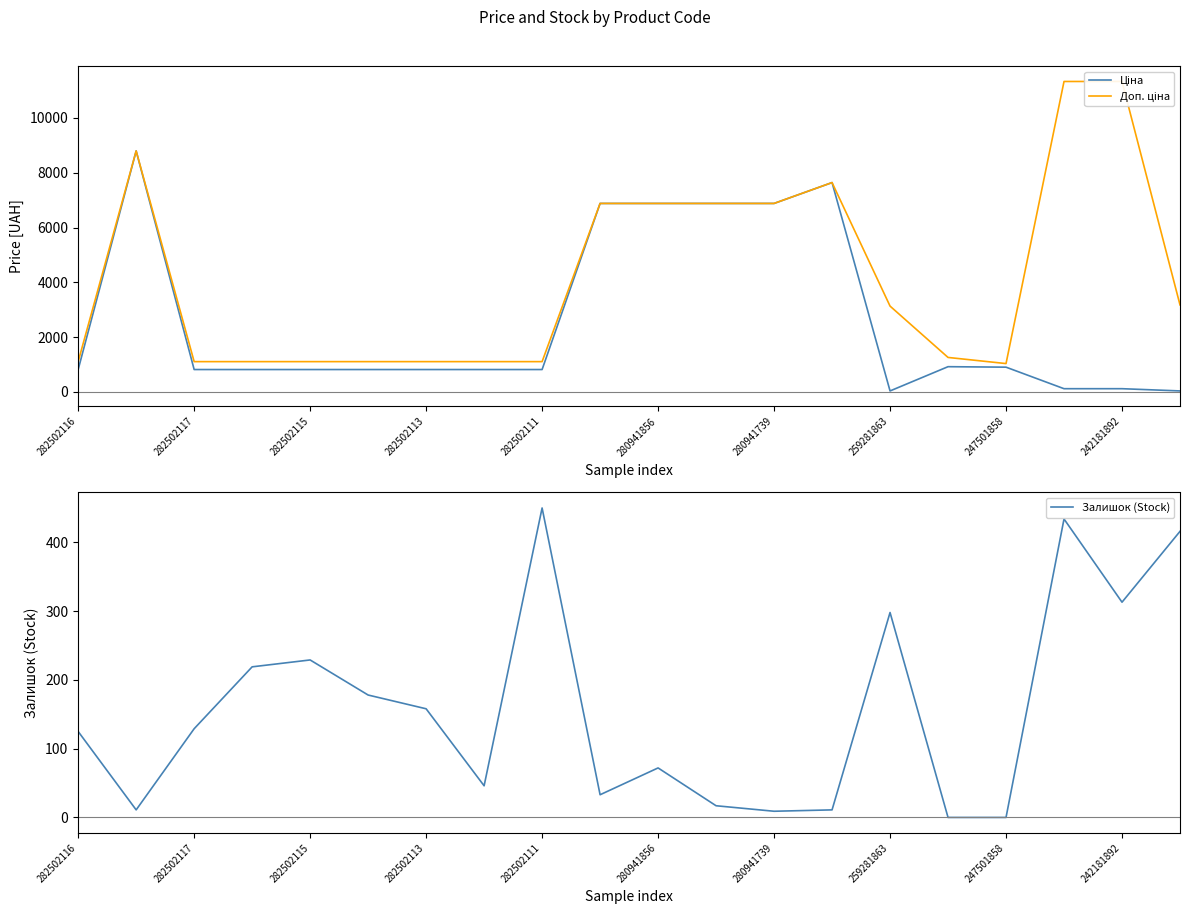

The Доп. ціна series shows 4576.8 at 17. True or false?

False